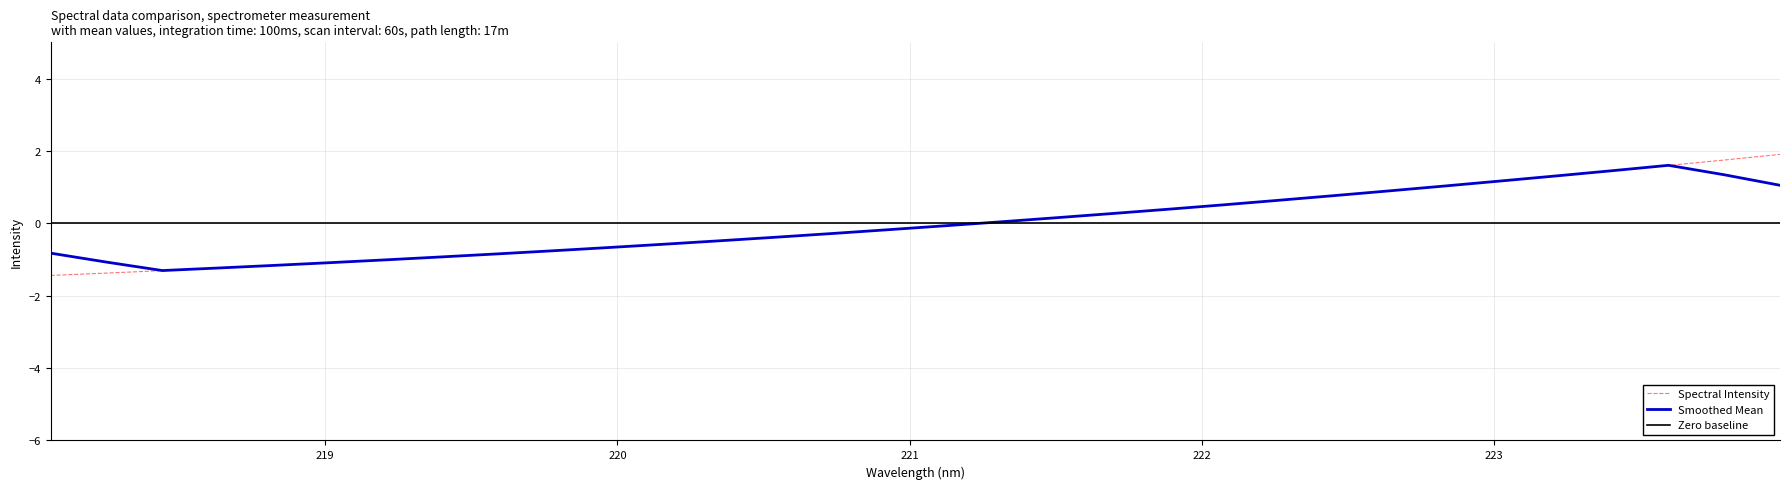

What is the value of the 28th point from the left?

1.3